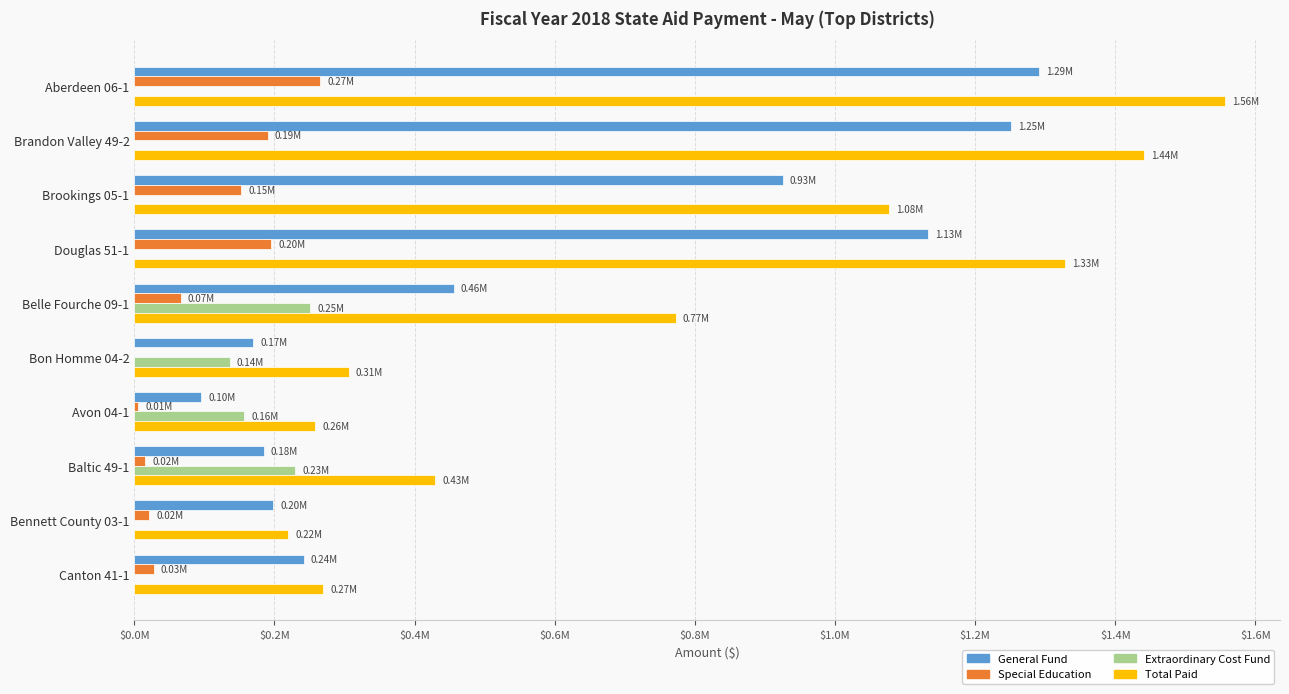

Rank the series by their maximum value, from highest to lowest.

Total Paid, General Fund, Special Education, Extraordinary Cost Fund